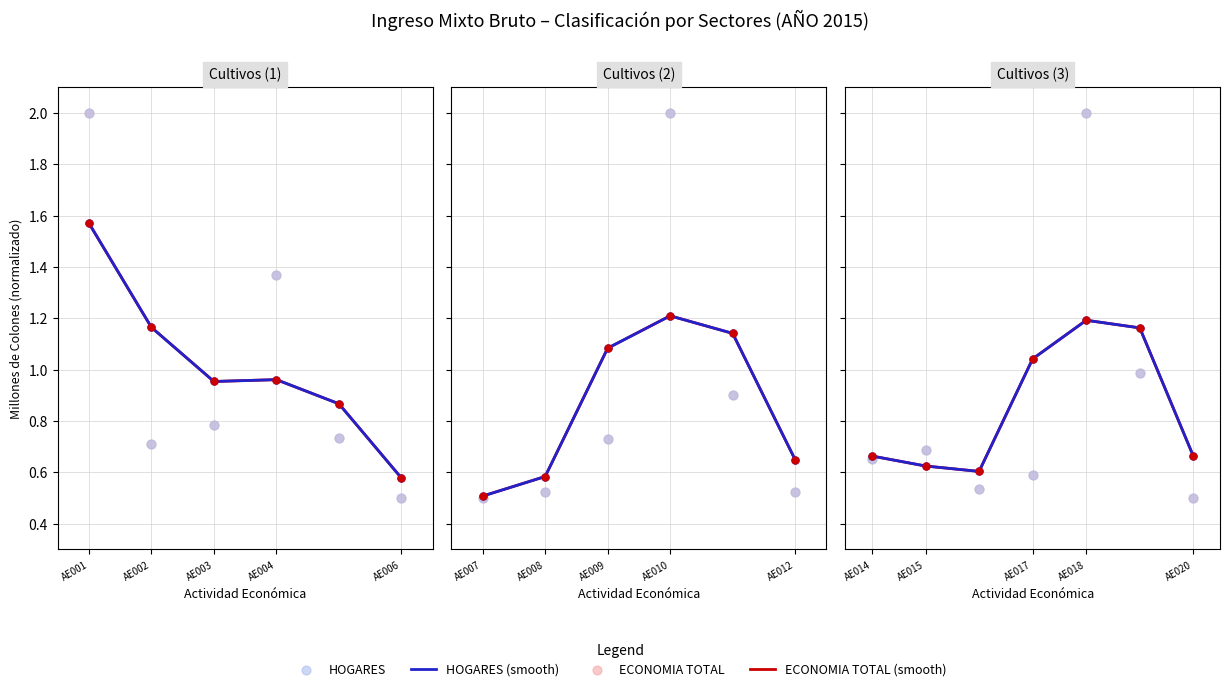

Is the value of ECONOMIA TOTAL (scatter) at AE004 greater than the value of HOGARES (scatter) at AE003?

Yes